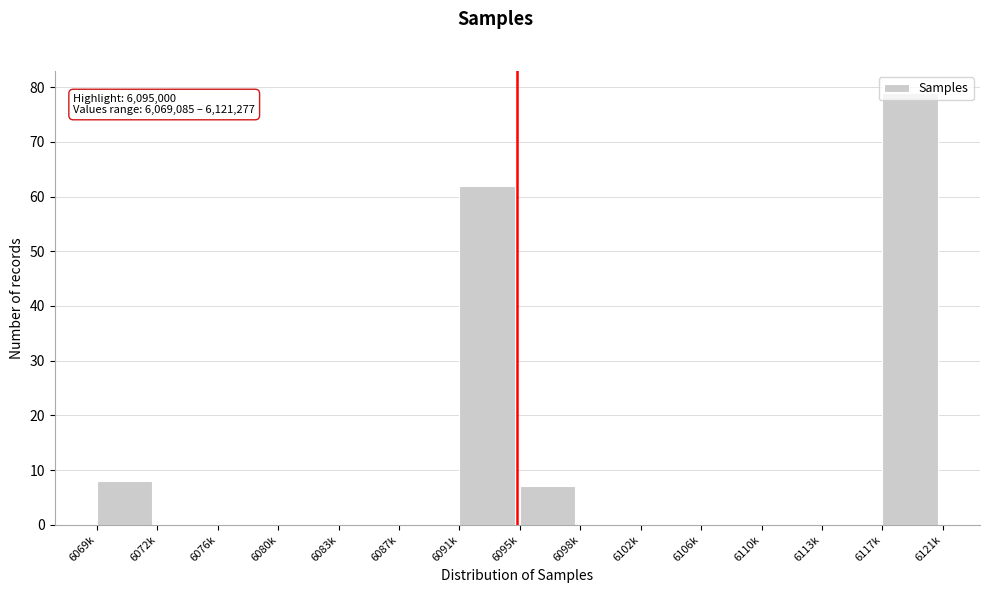

What is the greatest value displayed?

79